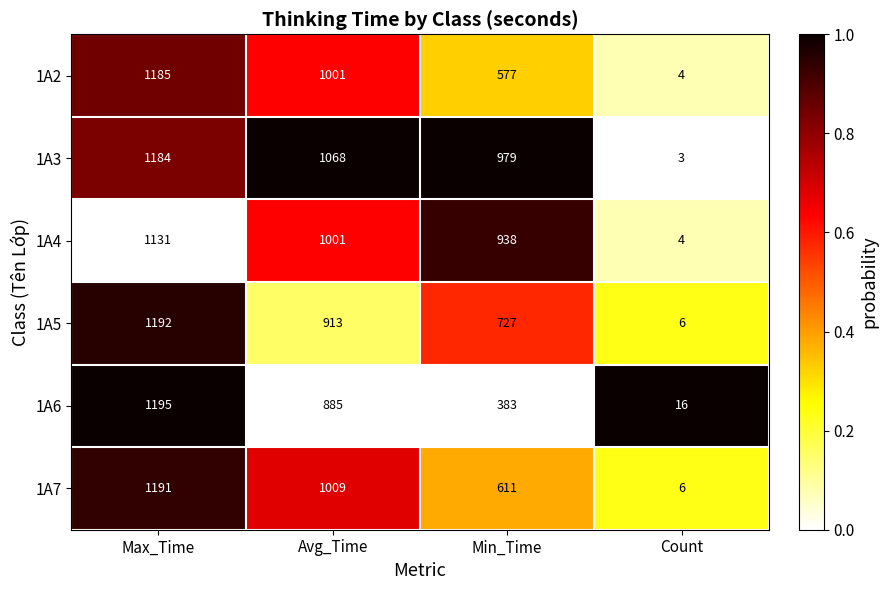

Which series has the largest total across all categories?

1A3